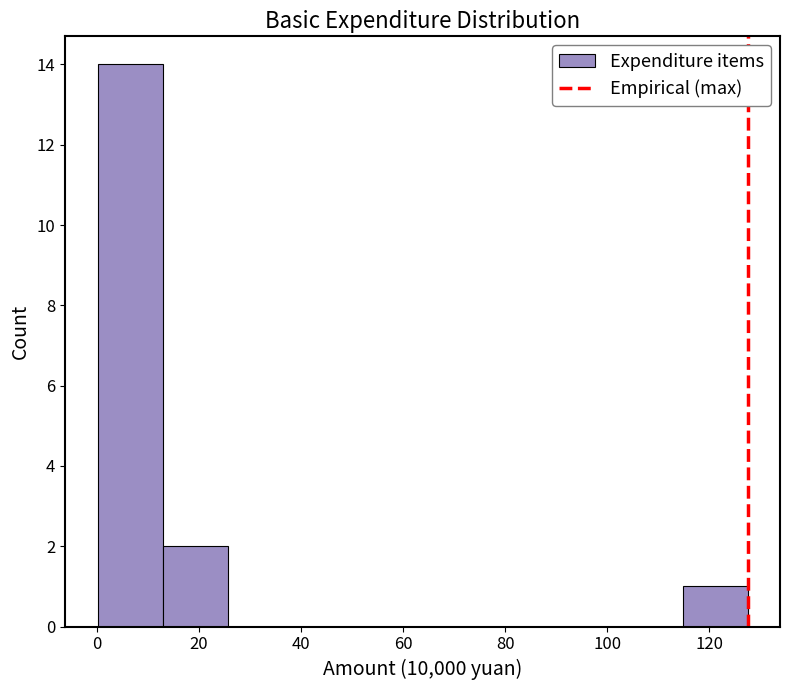

What is the height of the bar covering 114 to 128 on the x-axis? Neither the bar edges nor the heights are printed on the chart, so give them approximately, as read against the axes.

1